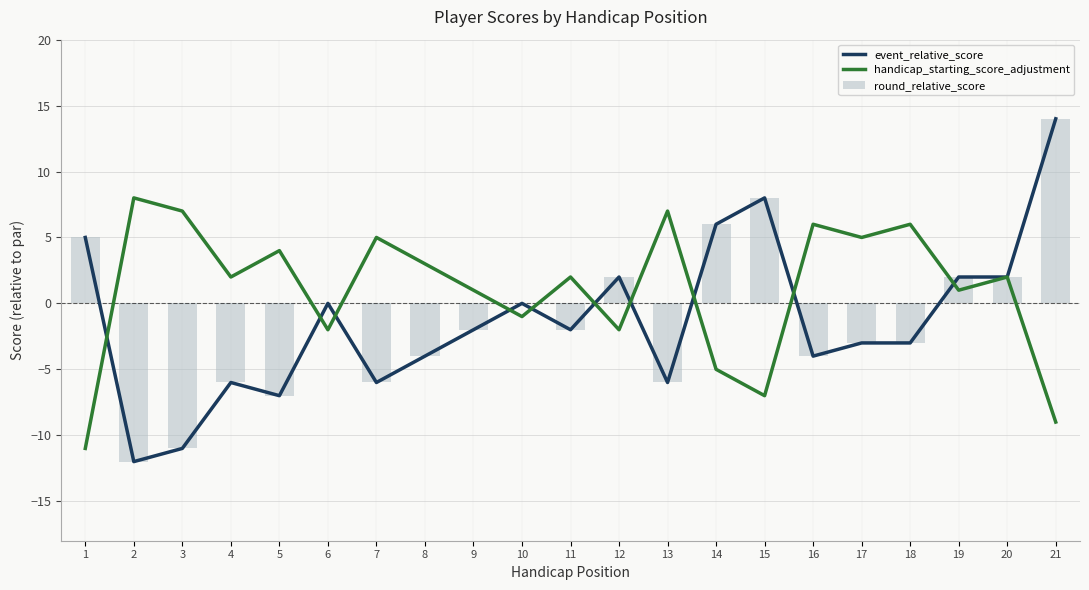

Does the chart contain stacked bars?

No